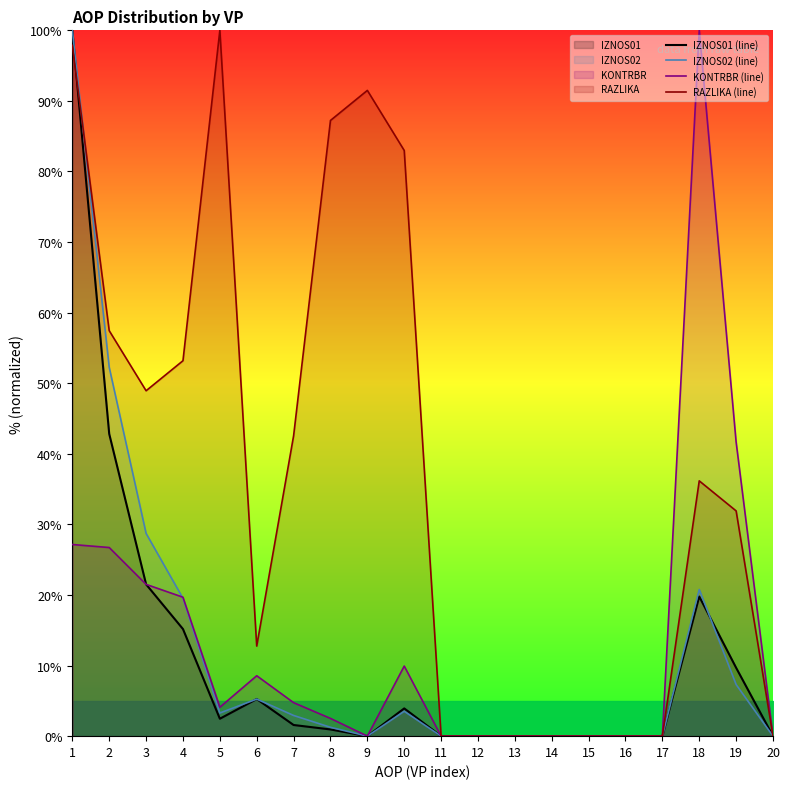

How many distinct data groups are displayed?

4